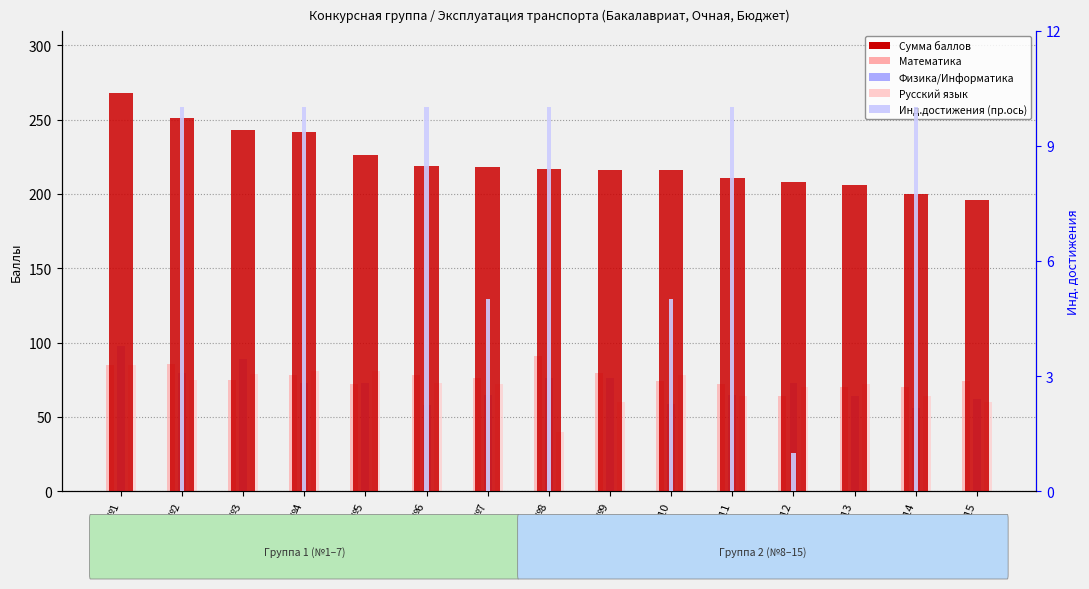

Is it true that Русский язык equals 79 at №3?

True